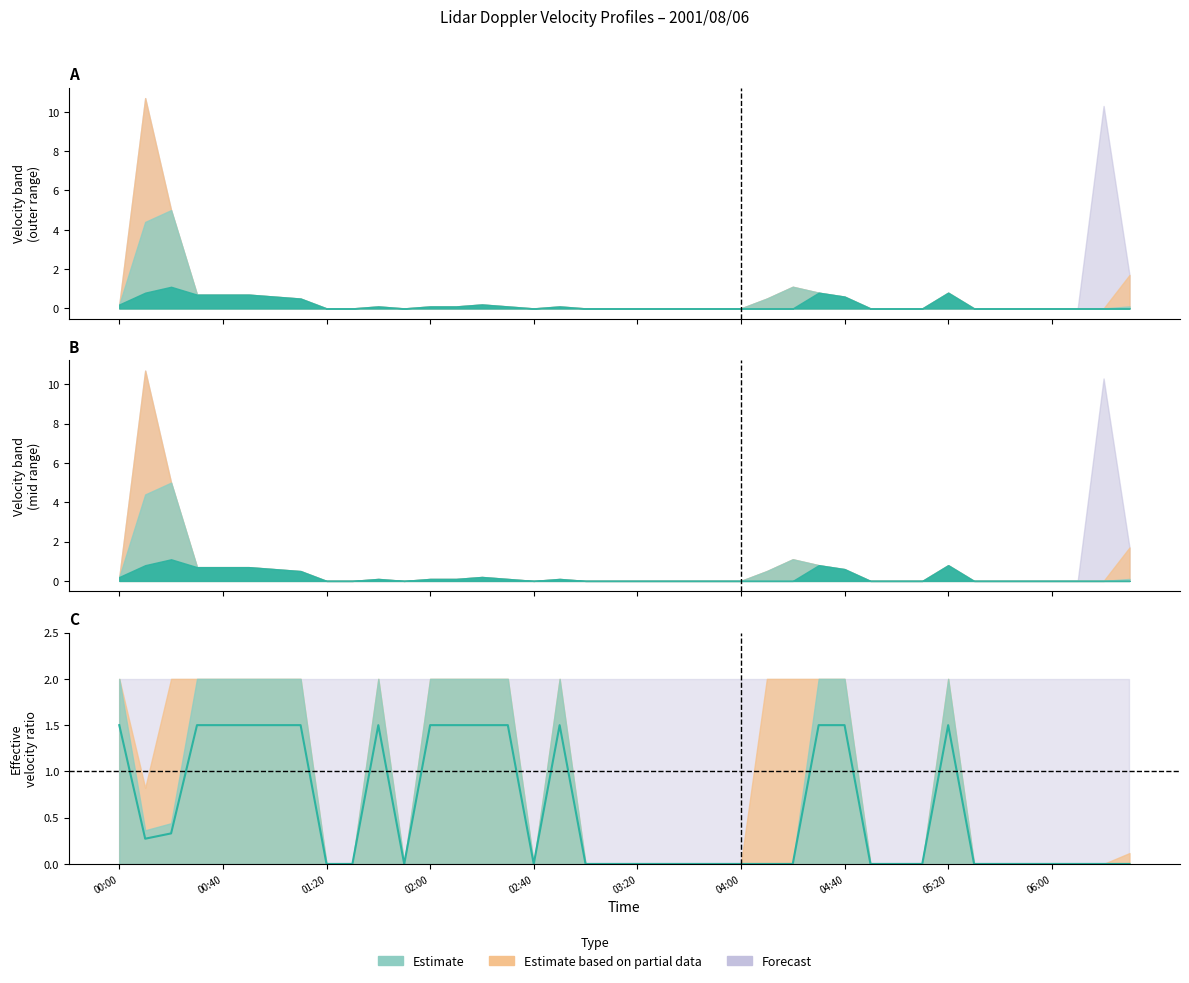

How many data points does each series have?

40